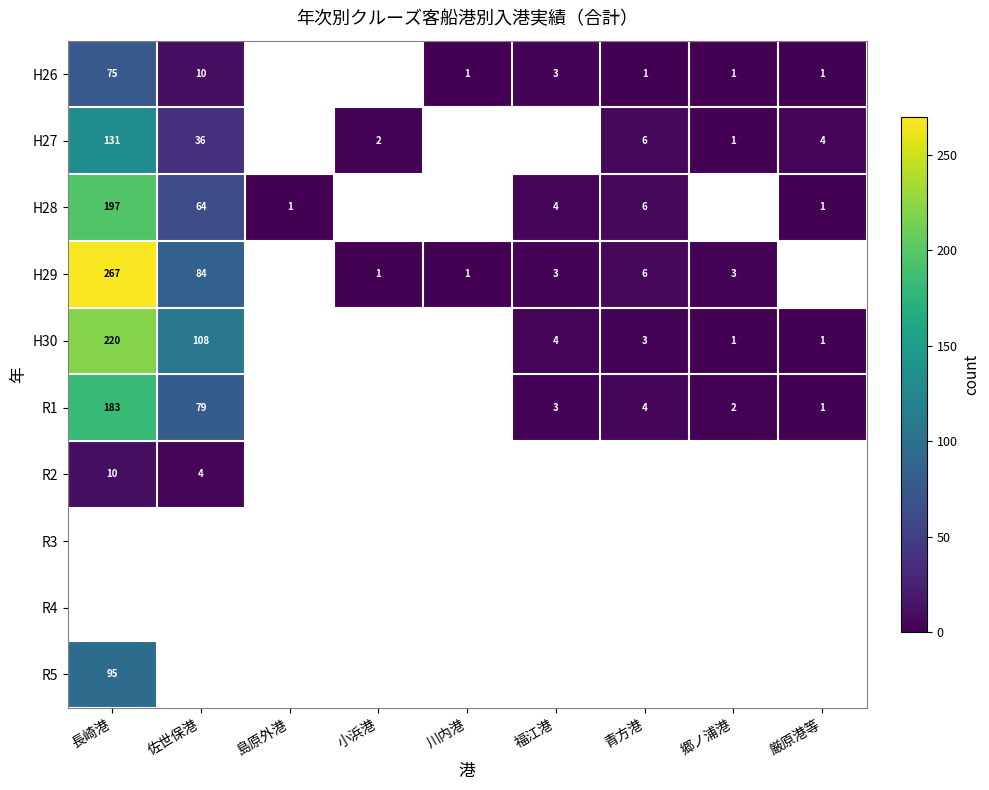

The value of H27 at 郷ノ浦港 is 1. True or false?

True